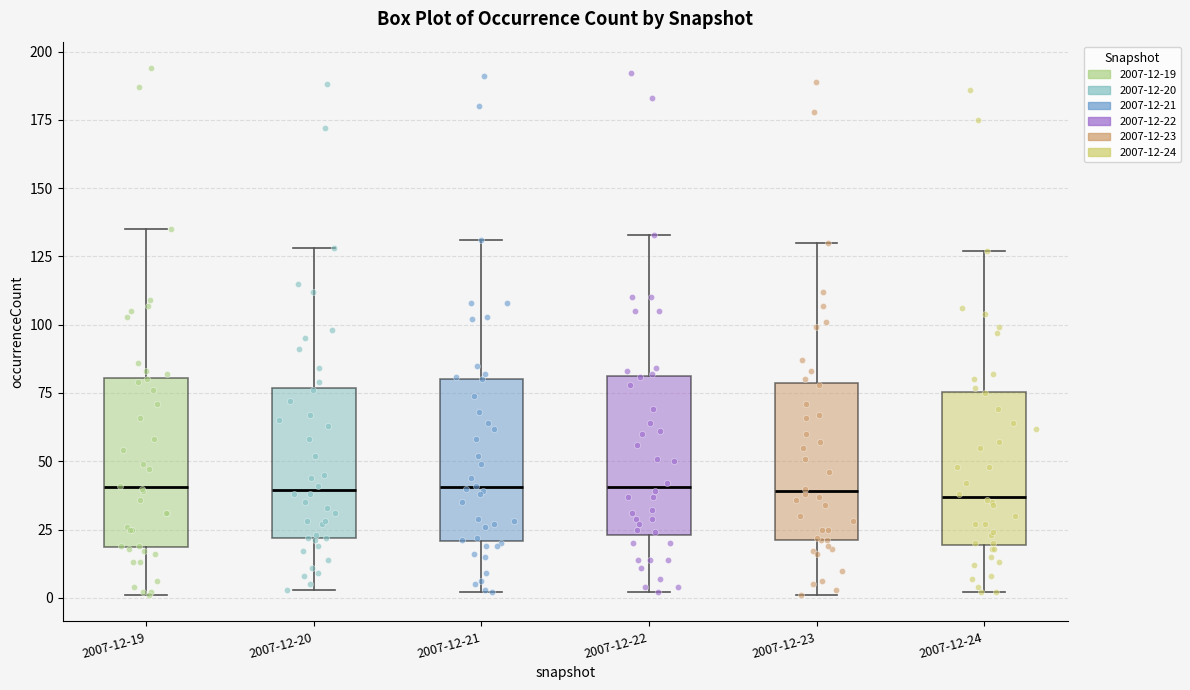

Reading left to right, transcribe this box plot: for each box, give where its median line is, the range the box spans, and where its two whiskers end, as read against the y-axis. The values are not printed on the chart, so give them approximately, as read against the axis.

2007-12-19: median 40, box 20 to 80, whiskers 0 to 135
2007-12-20: median 40, box 20 to 75, whiskers 5 to 130
2007-12-21: median 40, box 20 to 80, whiskers 0 to 130
2007-12-22: median 40, box 25 to 80, whiskers 0 to 135
2007-12-23: median 40, box 20 to 80, whiskers 0 to 130
2007-12-24: median 35, box 20 to 75, whiskers 0 to 125